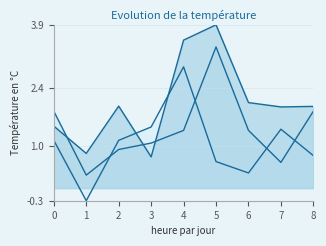

How many lines are shown in the chart?

3